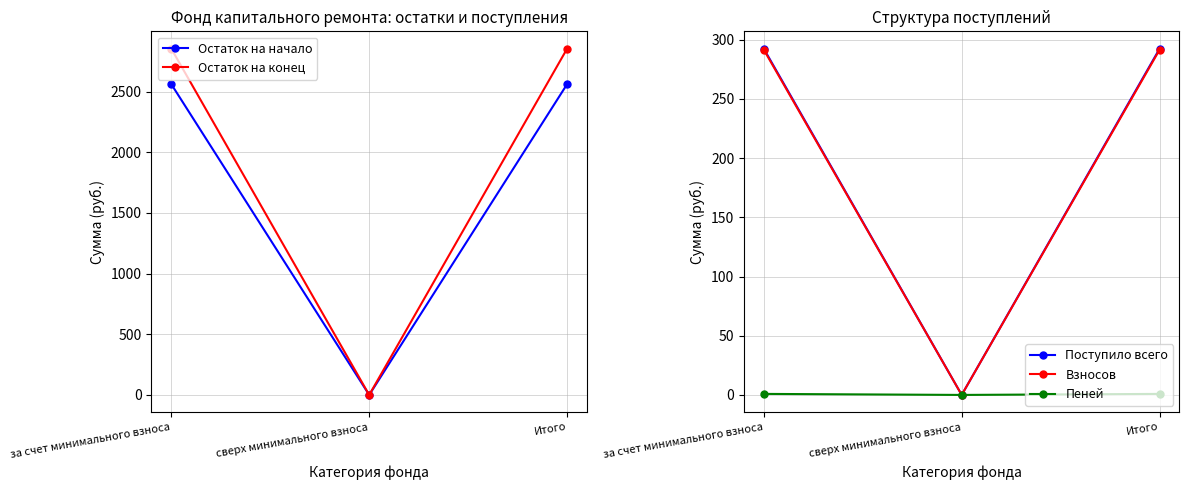

What are all the series names shown in the legend?

Остаток на начало, Остаток на конец, Поступило всего, Взносов, Пеней